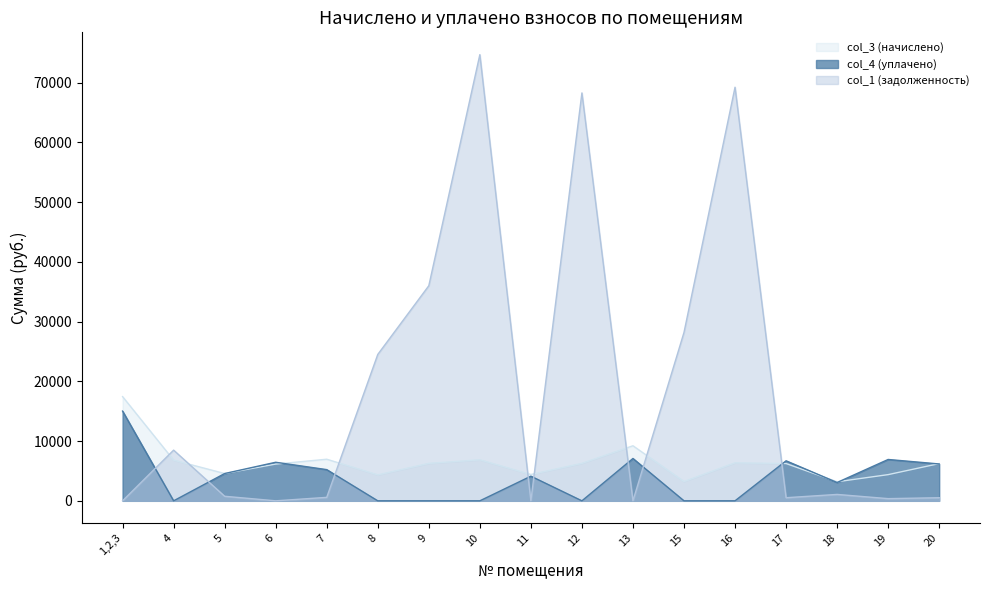

Rank the series by their average value, from highest to lowest.

col_1 (задолженность), col_3 (начислено), col_4 (уплачено)